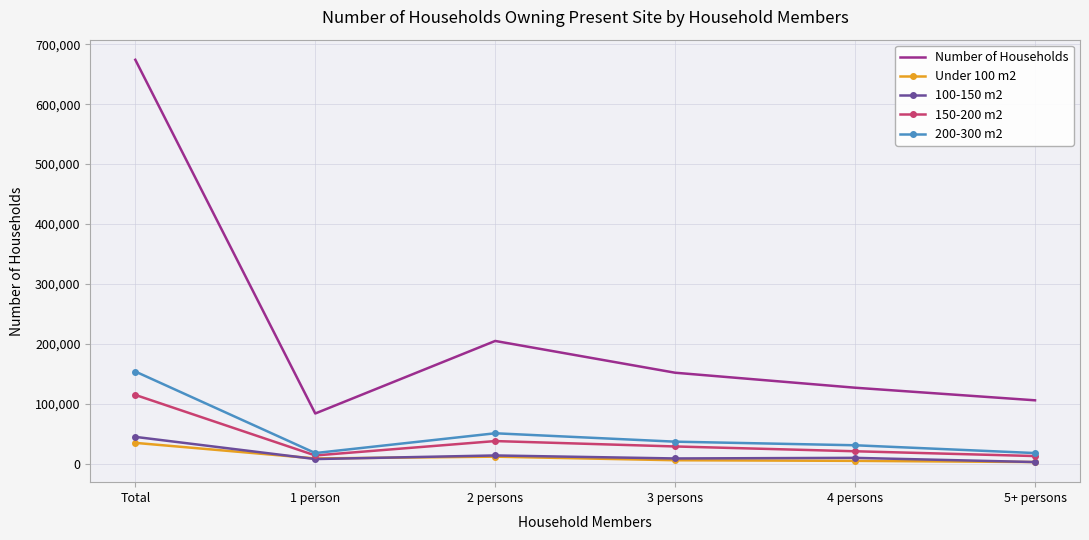

Which series has the largest total across all categories?

Number of Households